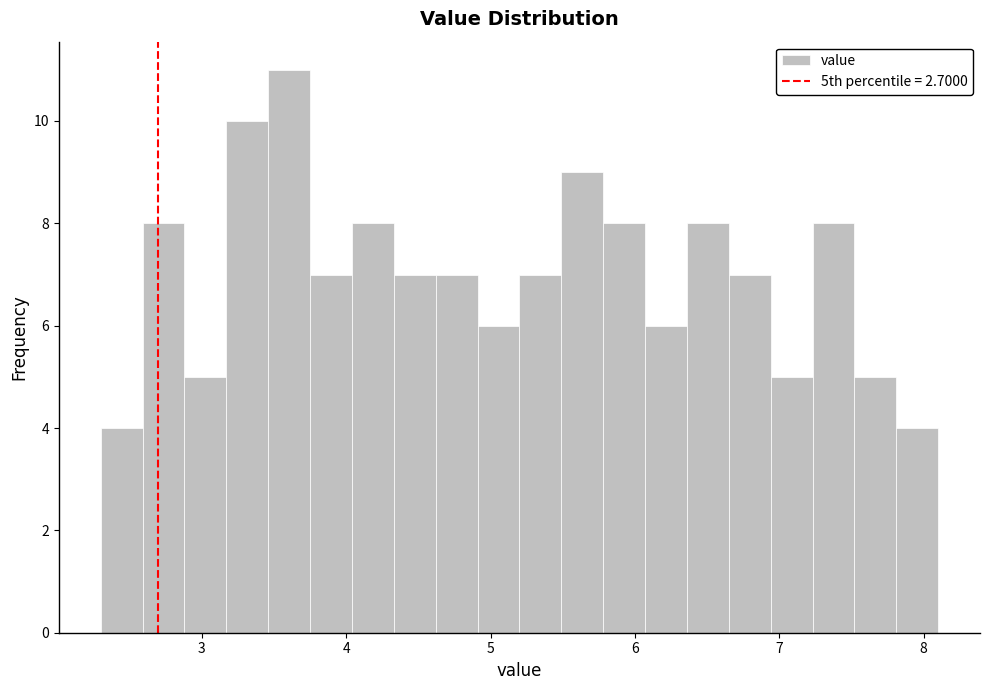

Read against the x-axis, roughly where is the centre of the tallest bar?

3.6